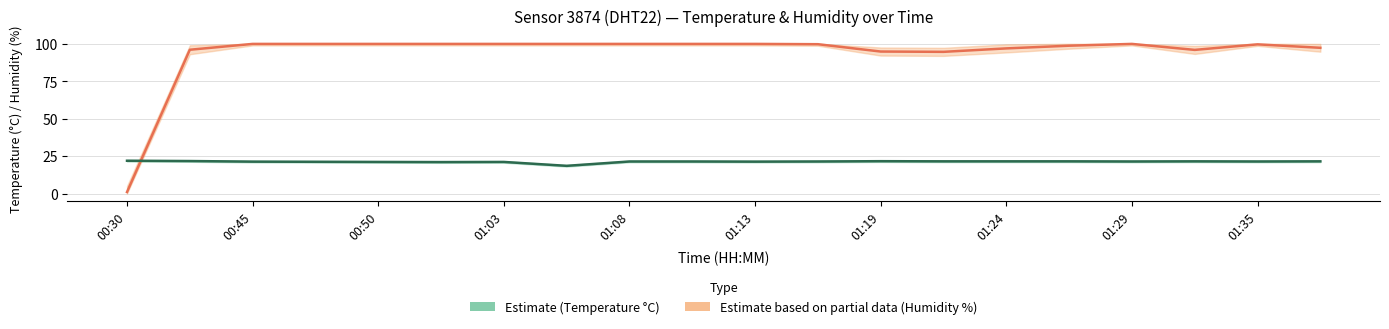

At which category does Temperature (°C) reach its first local peak?

01:03